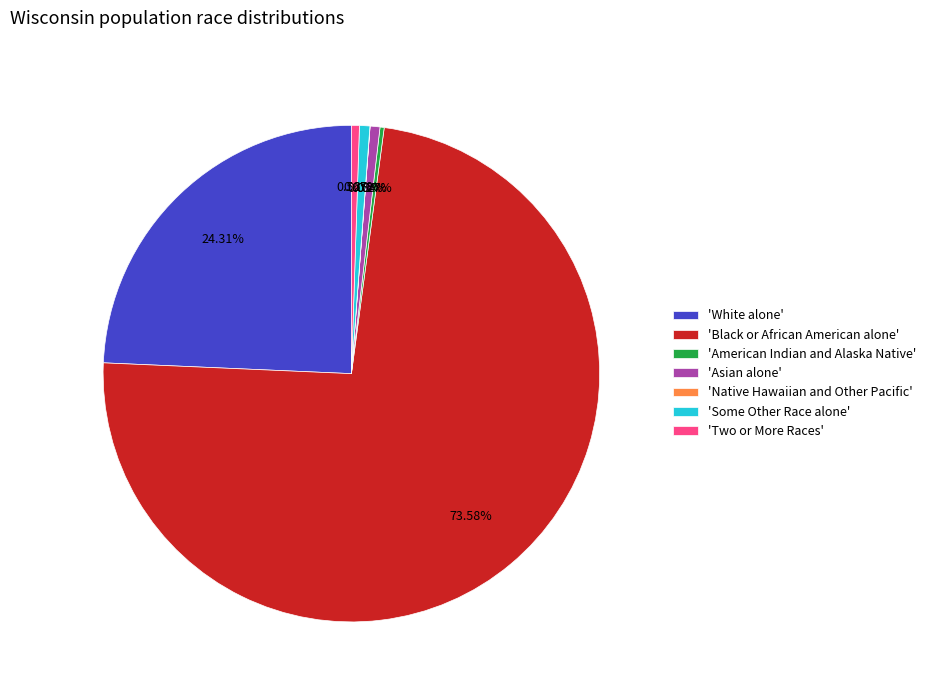

Which slice is the largest?

'Black or African American alone'